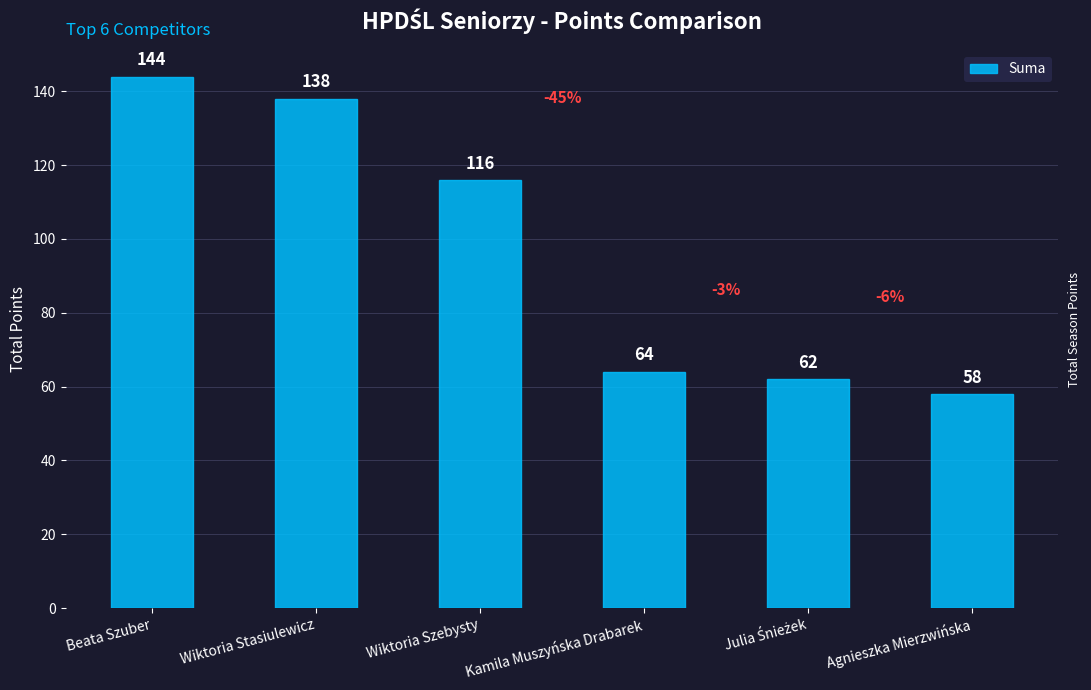

Which has a higher value, Kamila Muszyńska Drabarek or Agnieszka Mierzwińska?

Kamila Muszyńska Drabarek